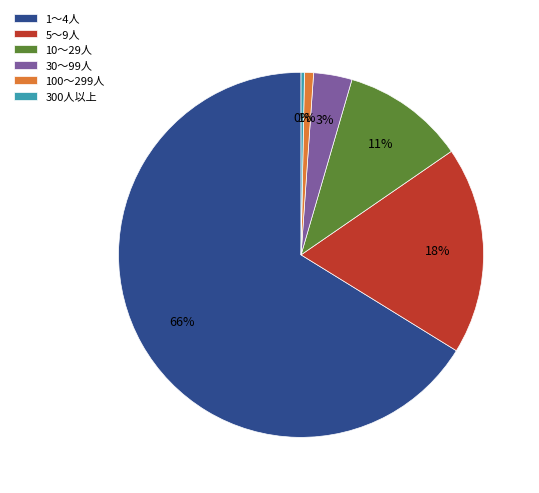

How many segments does this pie chart have?

6